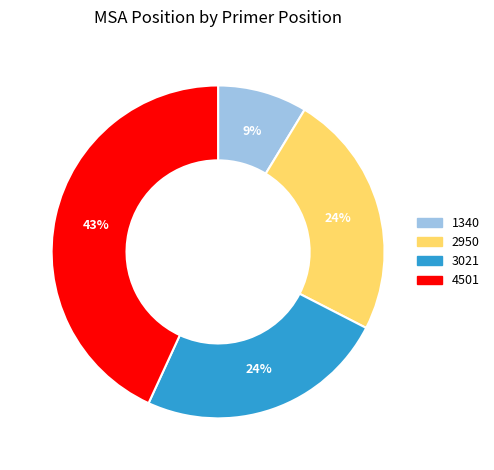

To the nearest percent, what is the difference between the largest and smallest slice percentages?

34%